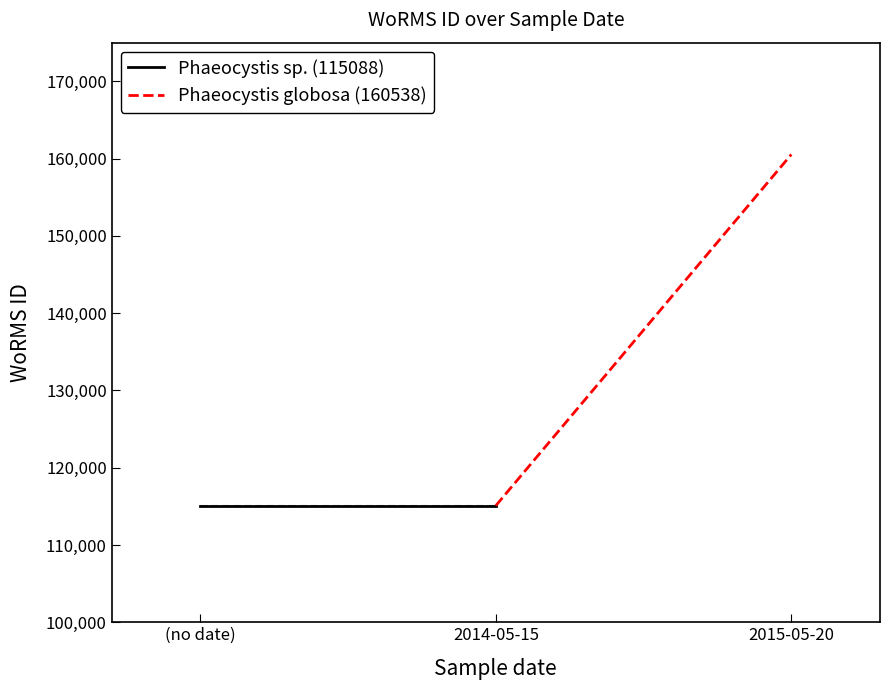

What is the label of the 2nd point from the left?

2014-05-15